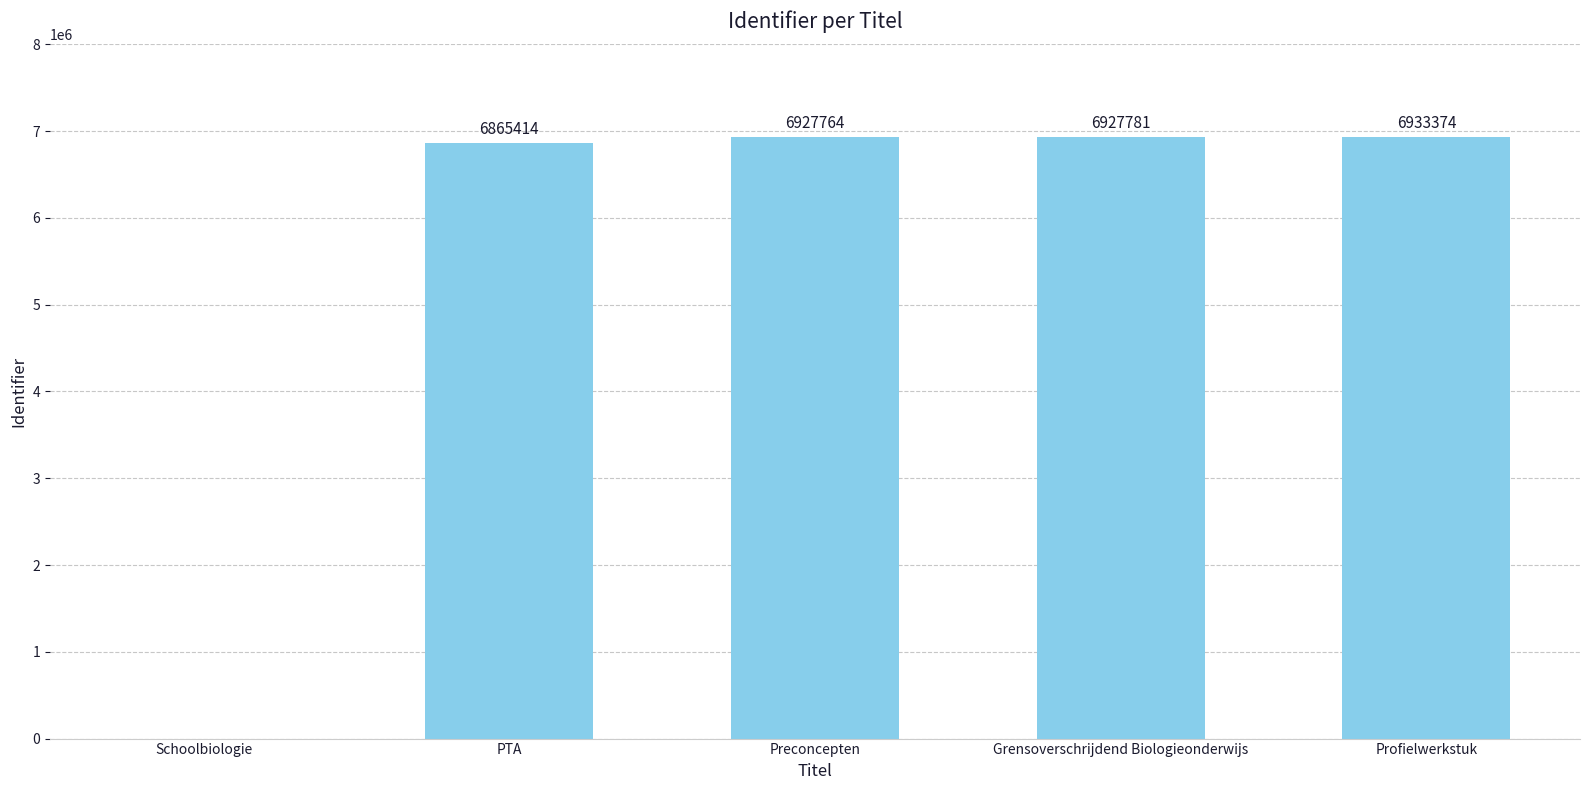

What is the sum of the values at Grensoverschrijdend Biologieonderwijs and Schoolbiologie?

6927781